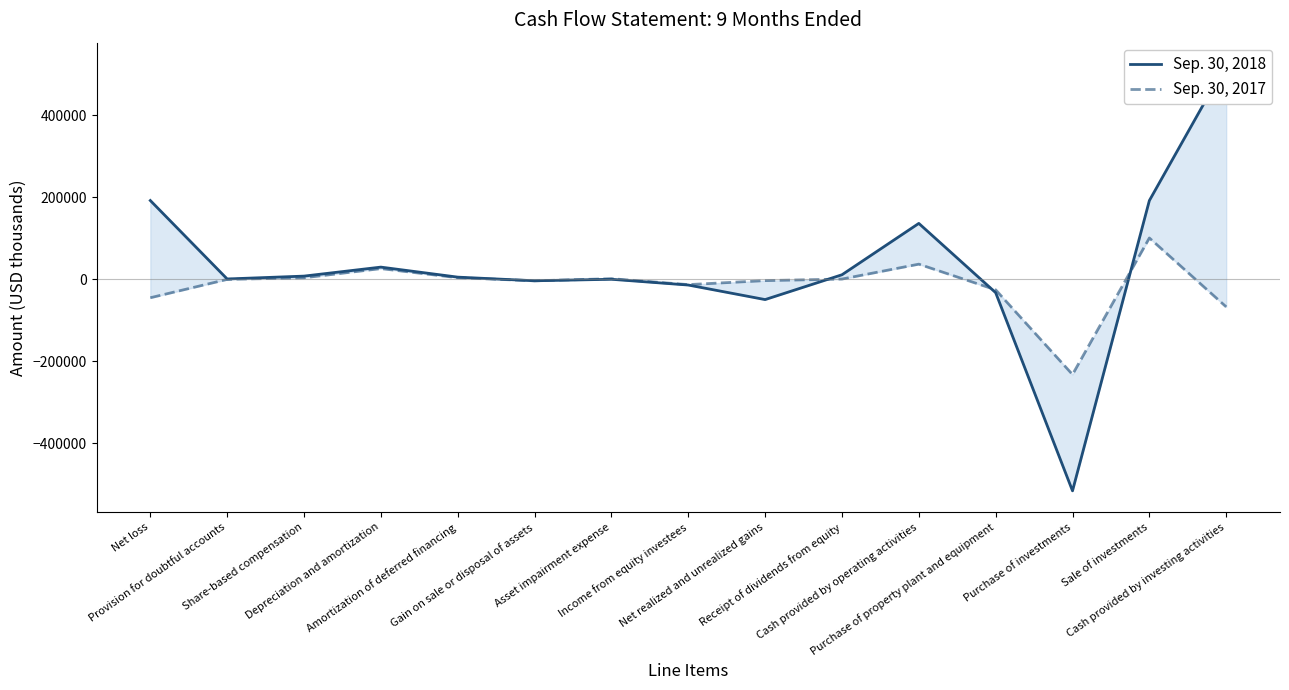

Rank the series by their average value, from highest to lowest.

Sep. 30, 2018, Sep. 30, 2017